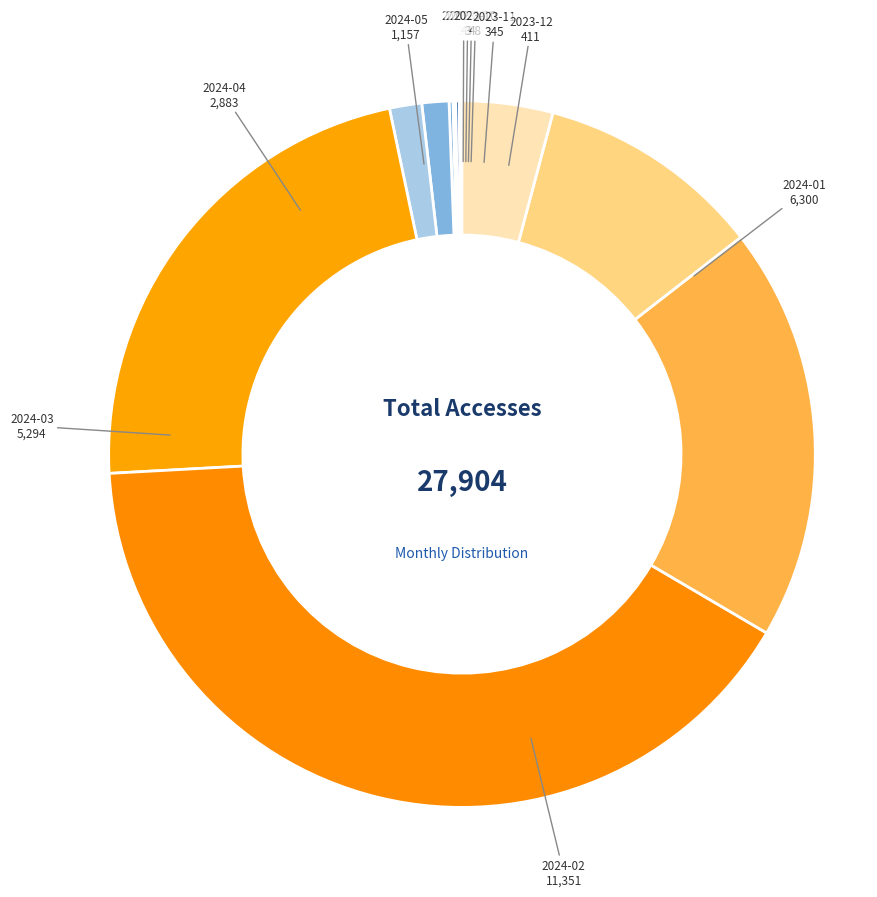

Approximately how many times larger is the value at 2024-03 compared to 2024-05?

4.6